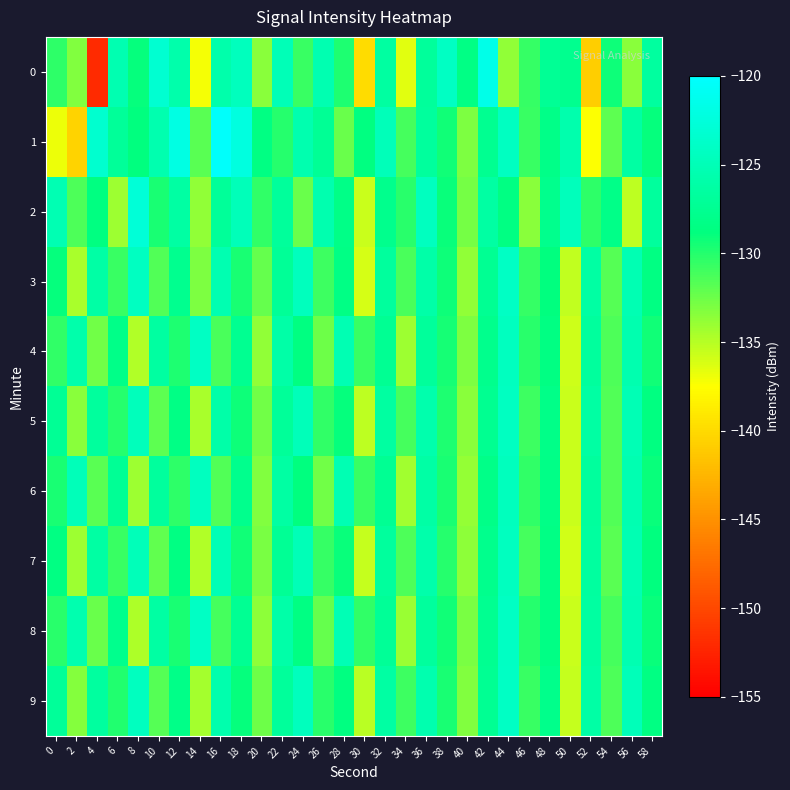

At which category is the sum across all series the highest?

44